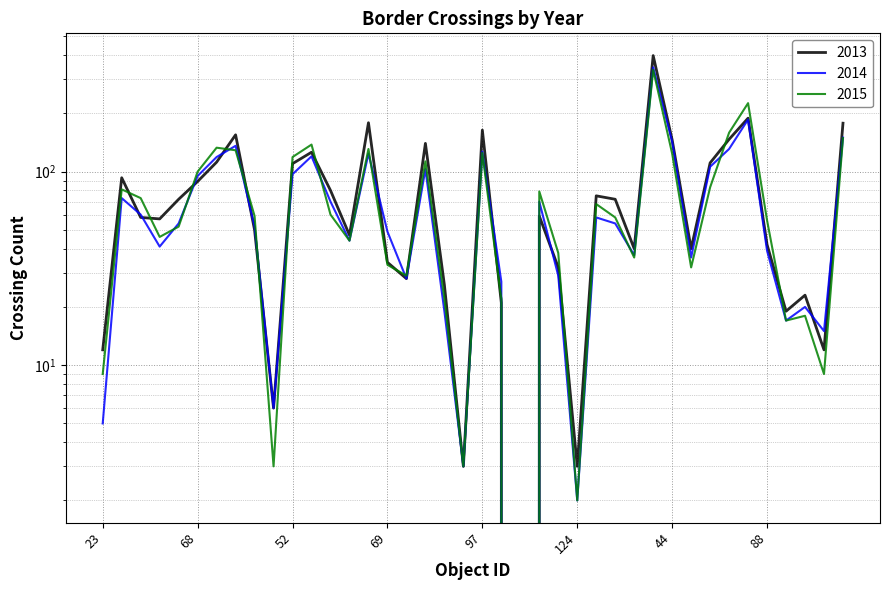

What position from the right is 44?

10